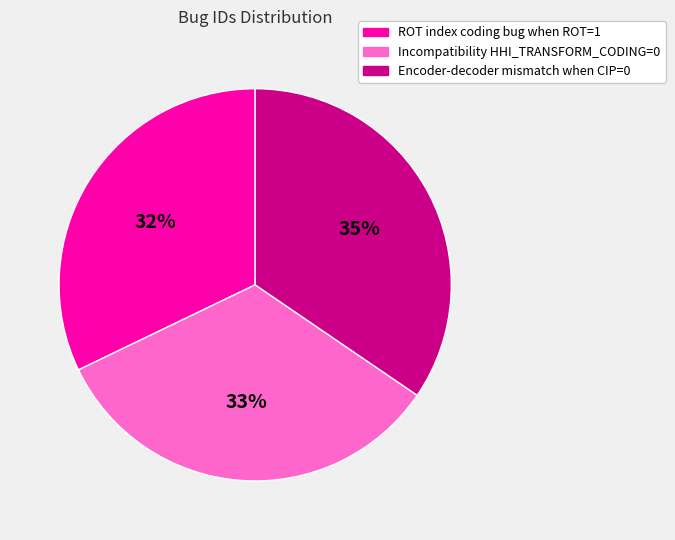

Count the number of slices in the pie.

3